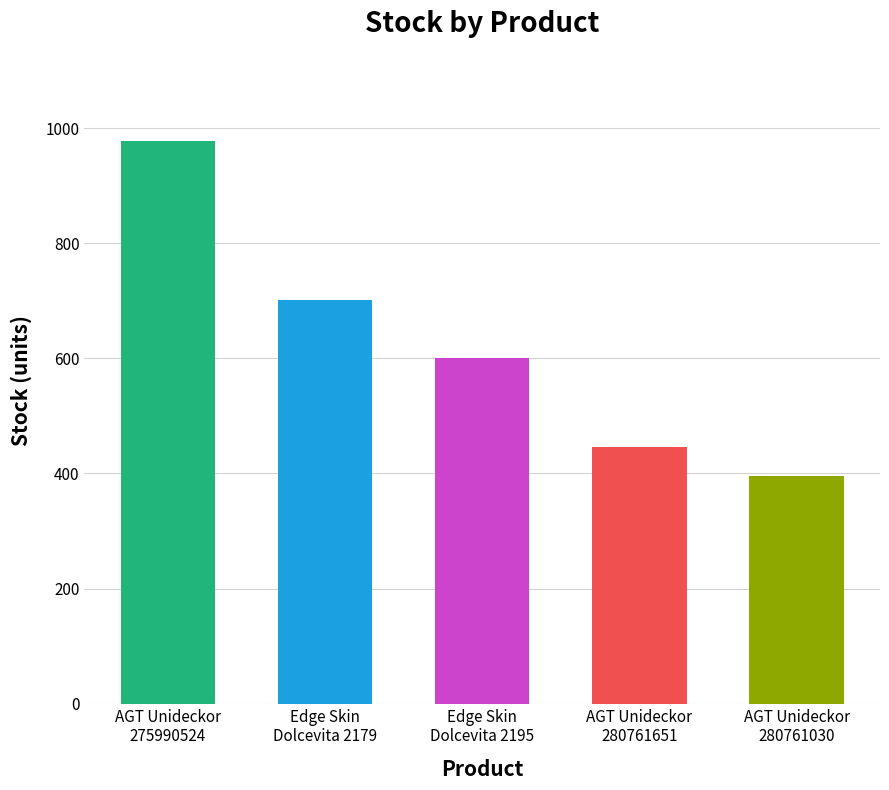

What is the value of the 1st bar from the left?

977